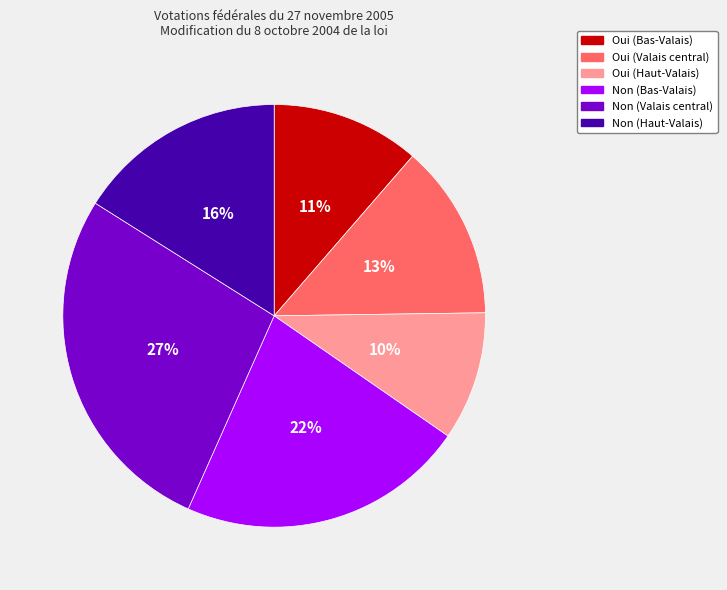

Between Oui (Bas-Valais) and Oui (Haut-Valais), which is larger?

Oui (Bas-Valais)